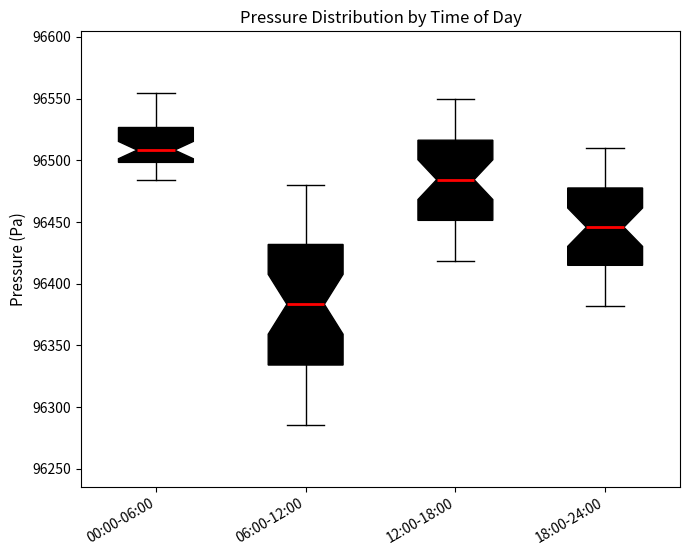

Where is the lower edge of the box for 06:00-12:00 on the y-axis? The values are not printed on the chart, so give them approximately, as read against the axis.

96335